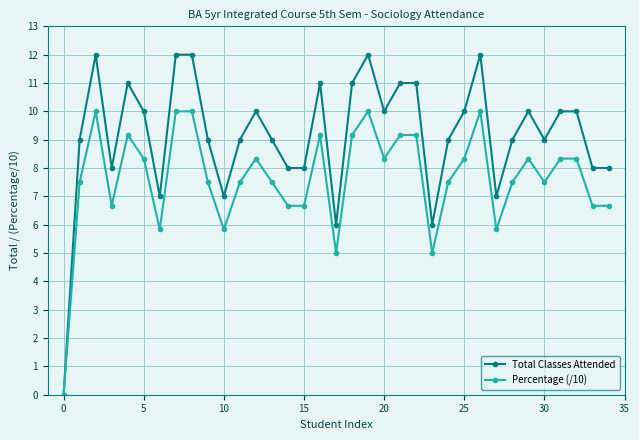

What is the maximum value for Total Classes Attended?

12.0